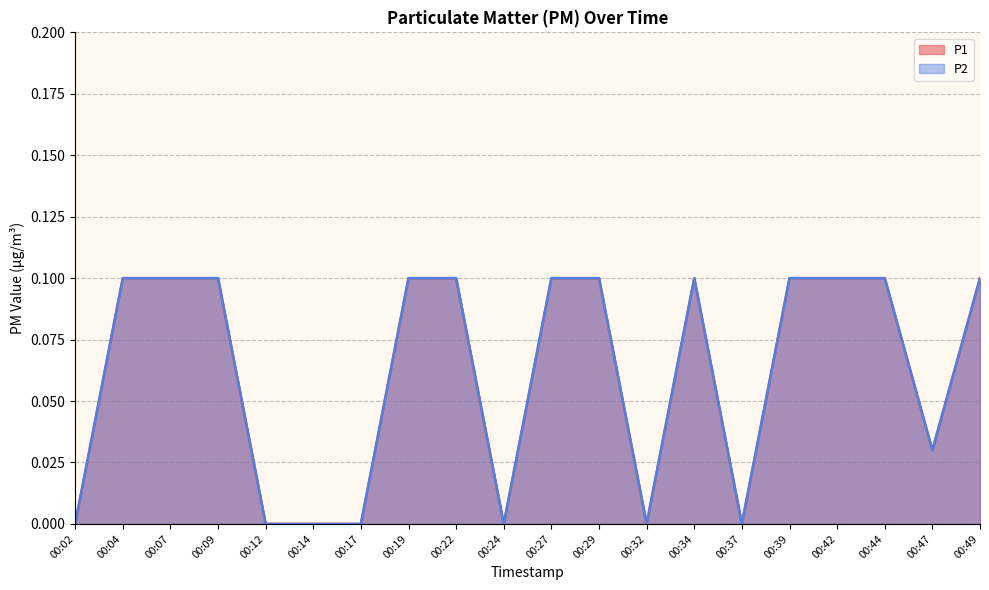

At which label does P2 reach its peak?

00:04